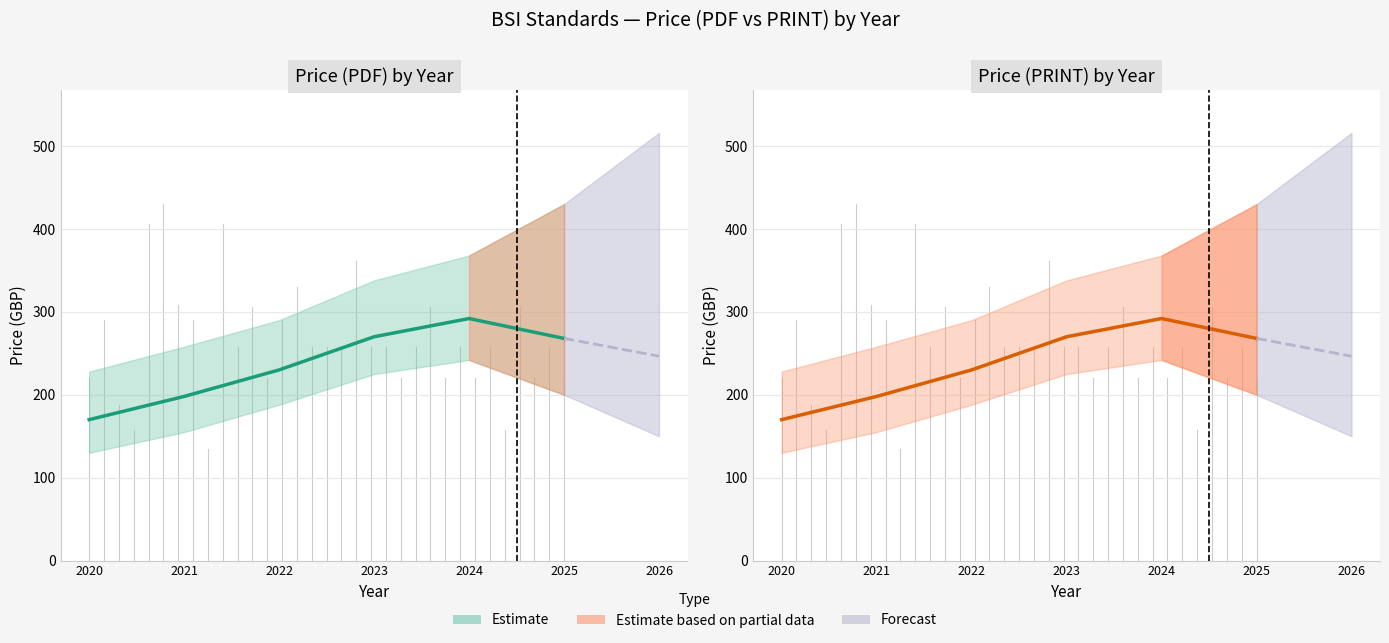

At 23, list the series in order from smallest to largest.

Price (PDF), Price (PRINT)